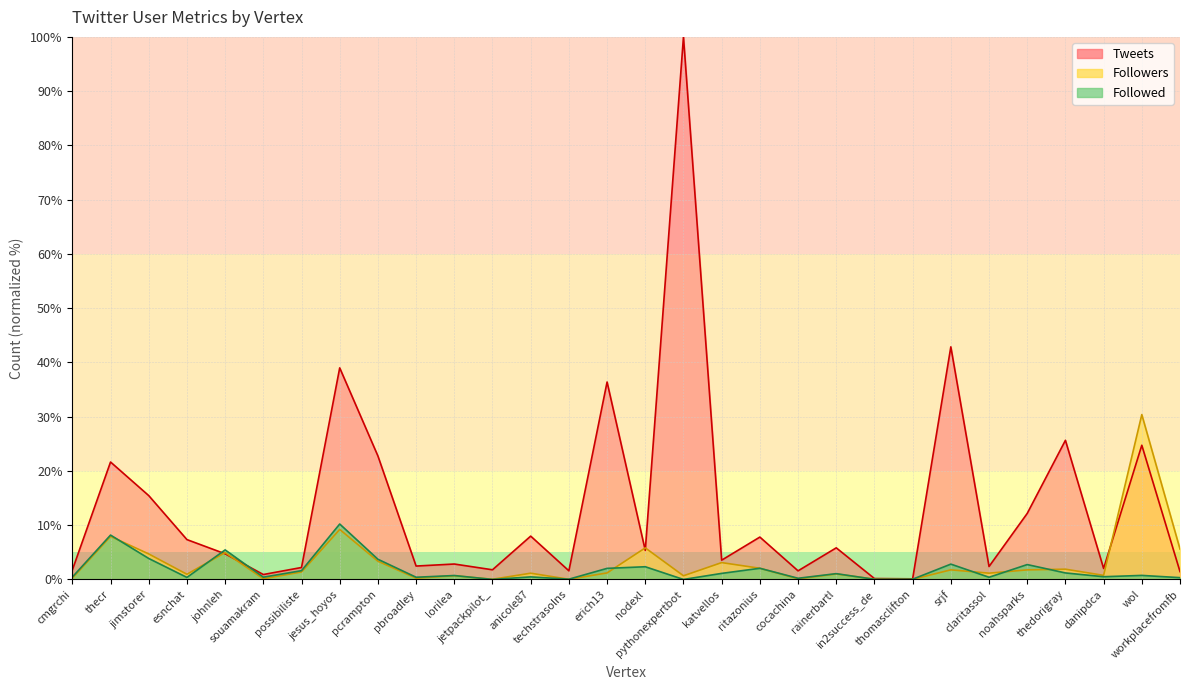

Count the number of categories in the chart.

30